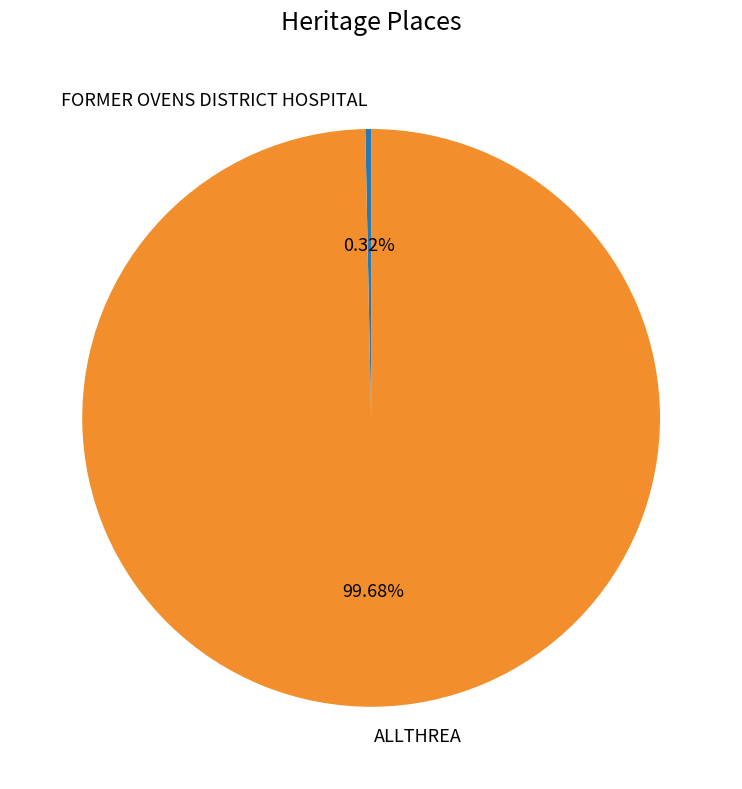

How much of the chart is everything except ALLTHREA?

0.3%